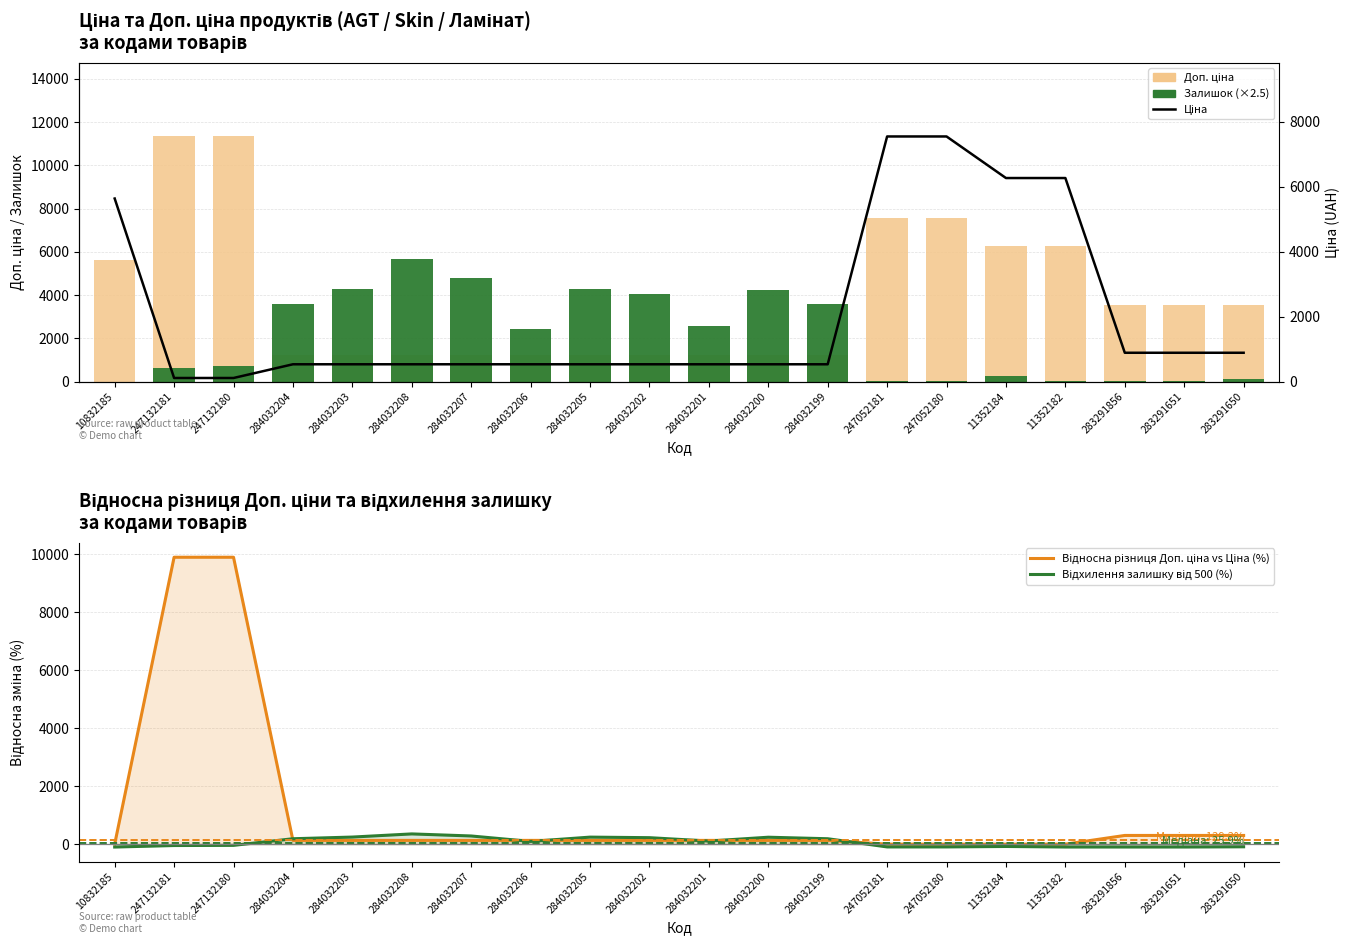

What is the spread (max minus min) of values at 247132181?

11382.0